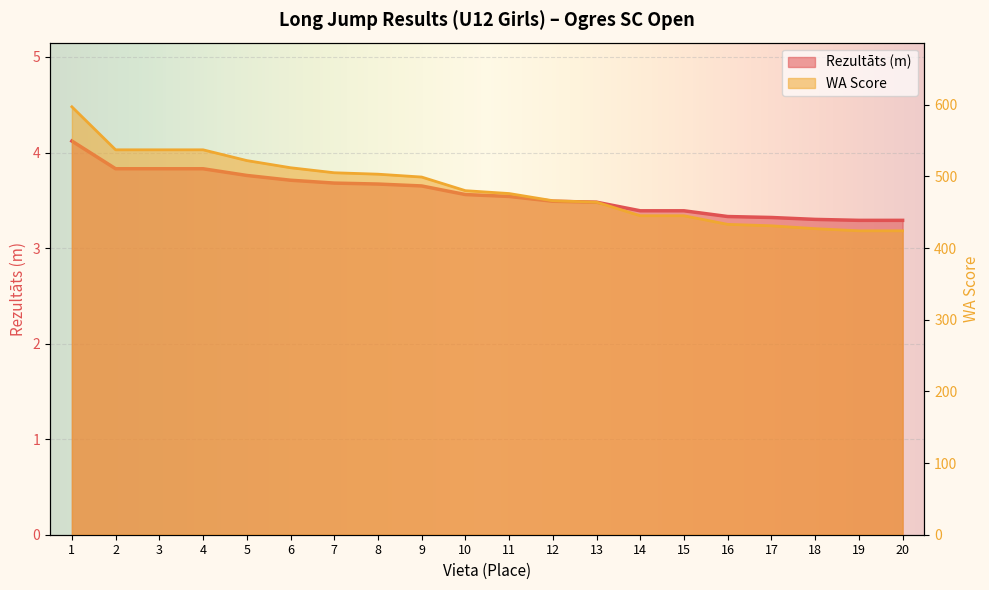

Rank the series at 17 from lowest to highest value.

Rezultāts, WA